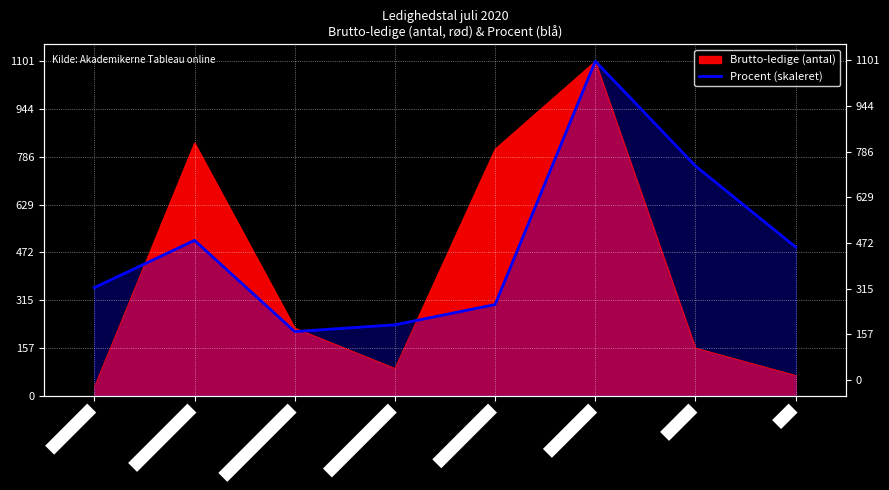

How many data points does each series have?

8